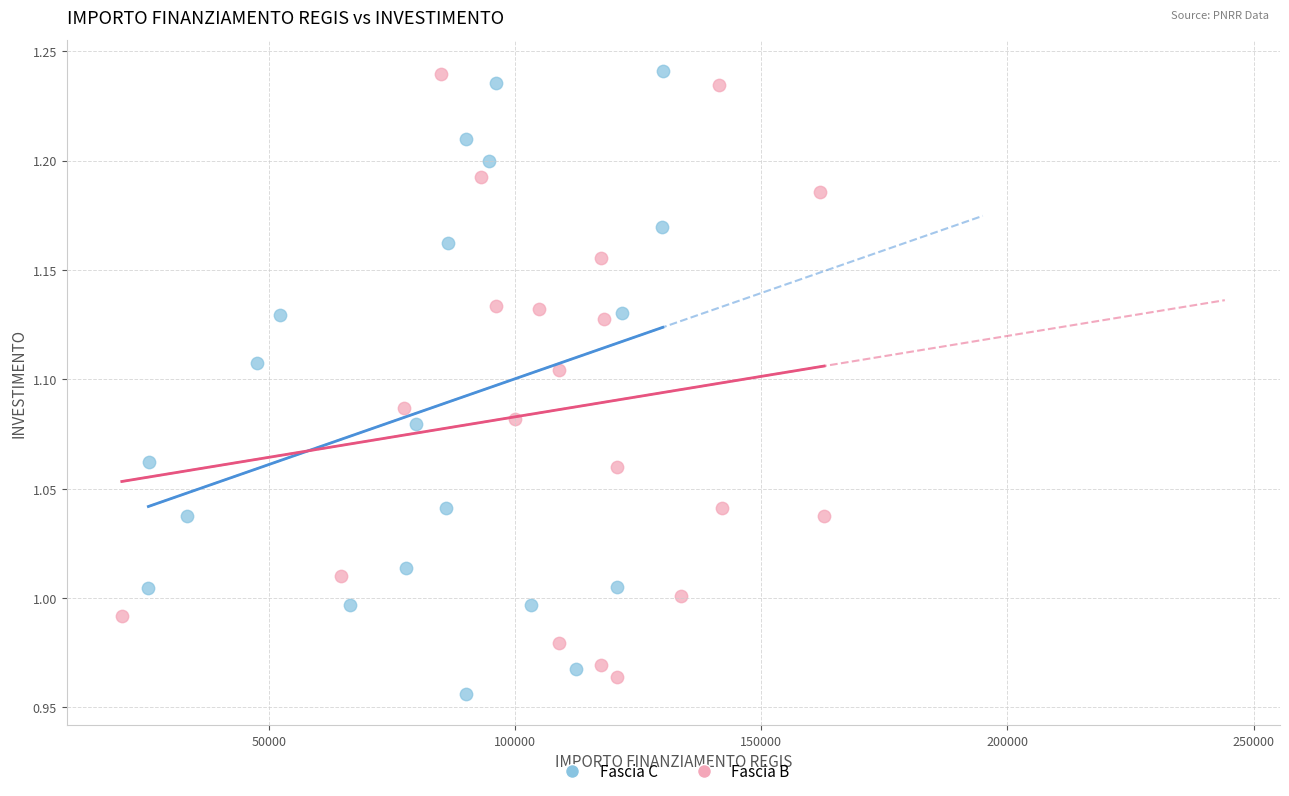

What are all the series names shown in the legend?

Fascia C, Fascia B